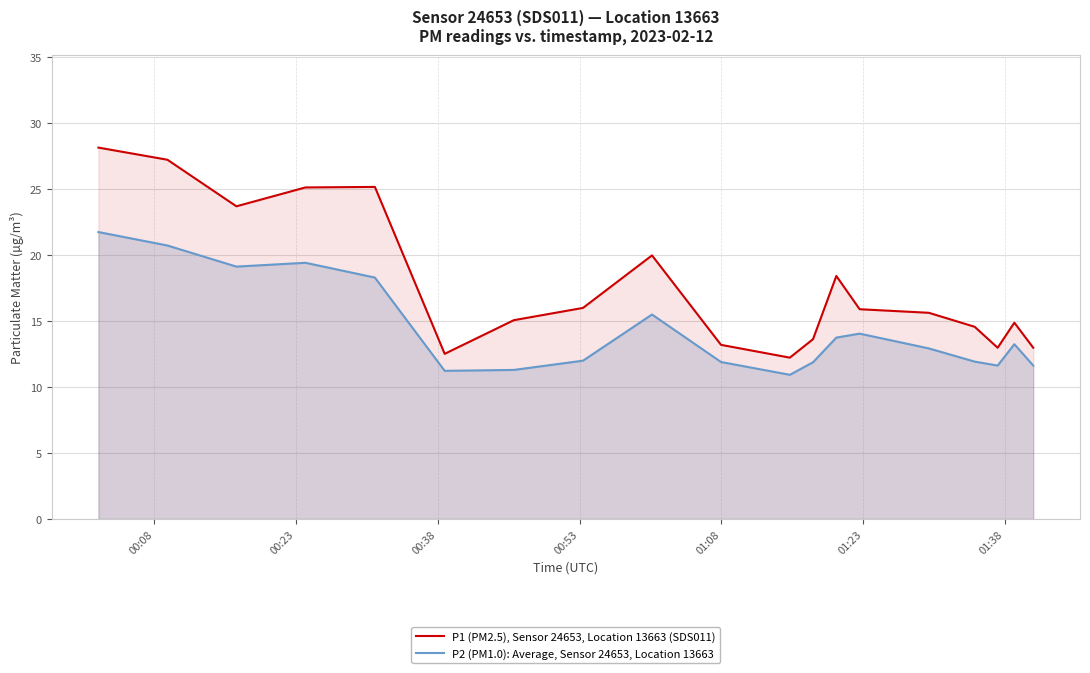

How many interior local valleys does the P2 (PM1.0): Average, Sensor 24653, Location 13663 series have?

4